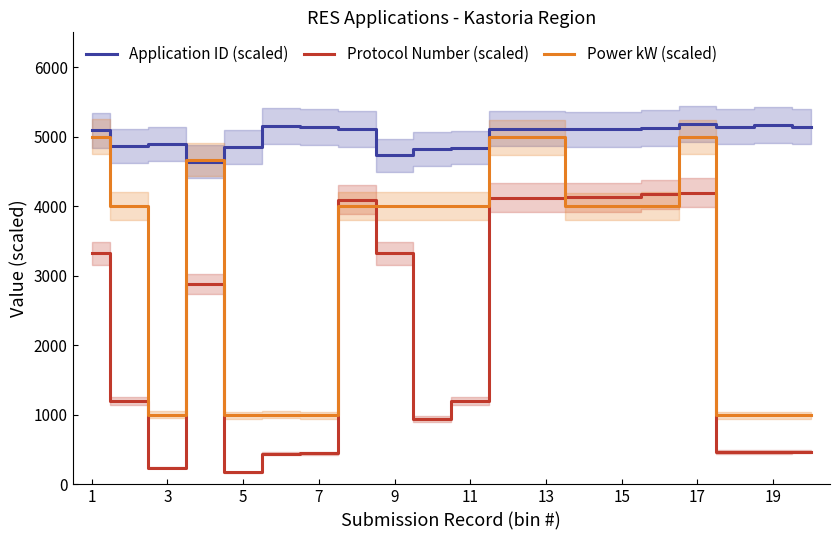

Is the value of Power kW (scaled) at 17 greater than the value of Application ID (scaled) at 9?

Yes